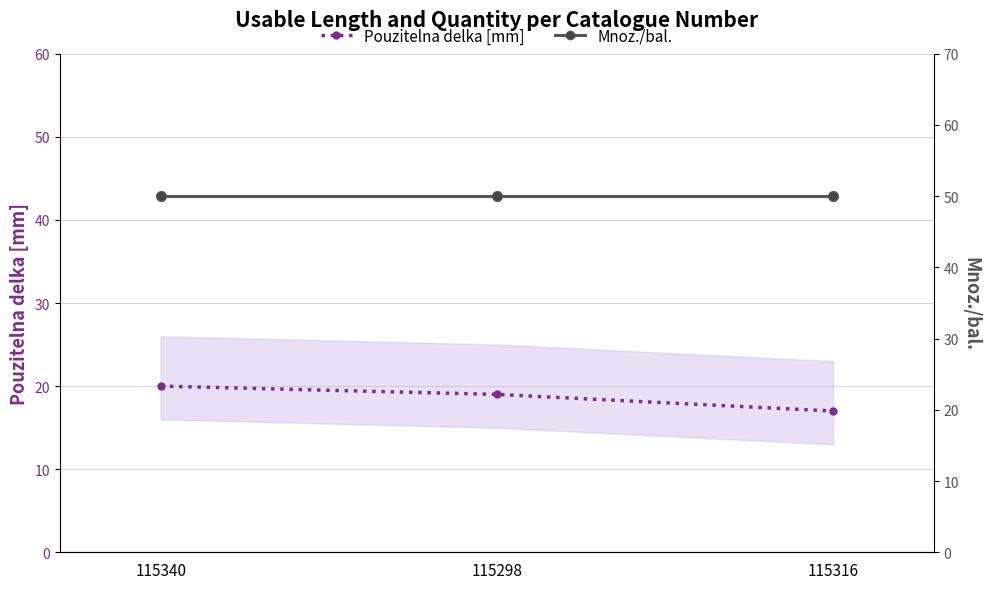

Which series has the largest total across all categories?

Mnoz./bal.